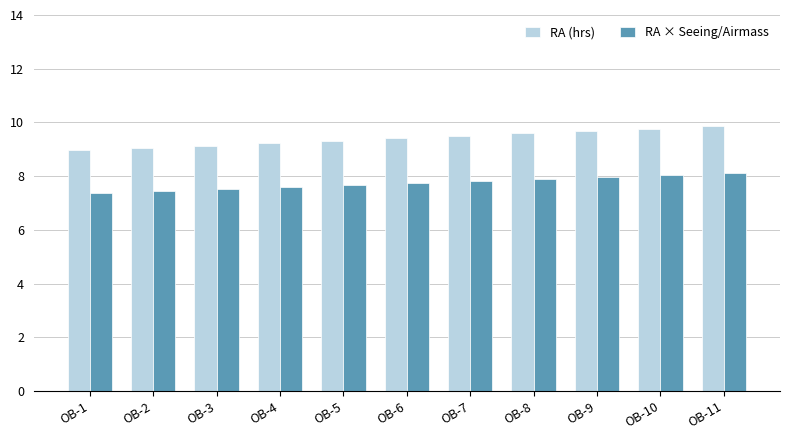

List the series in order of their peak value, lowest first.

RA × Seeing/Airmass, RA (hrs)